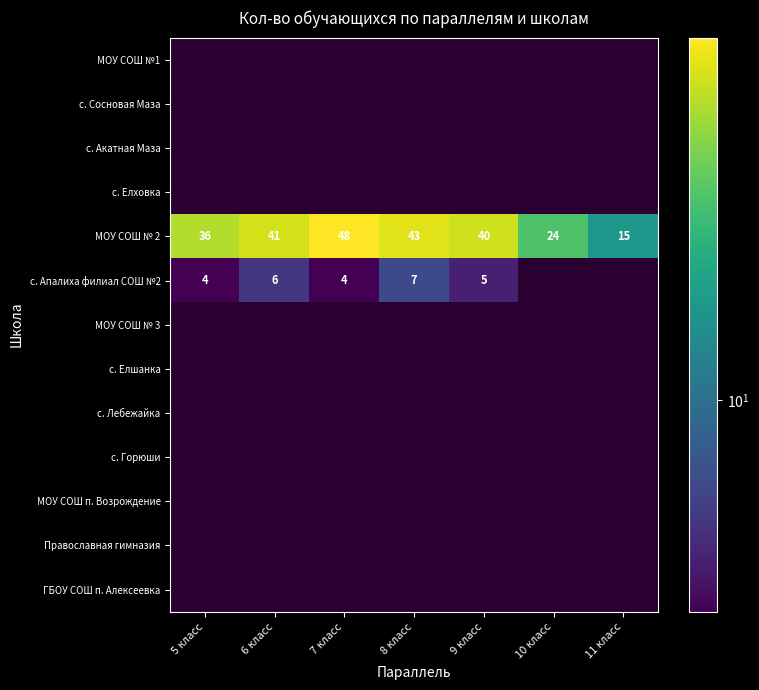

What is the maximum value shown in the chart?

48.0